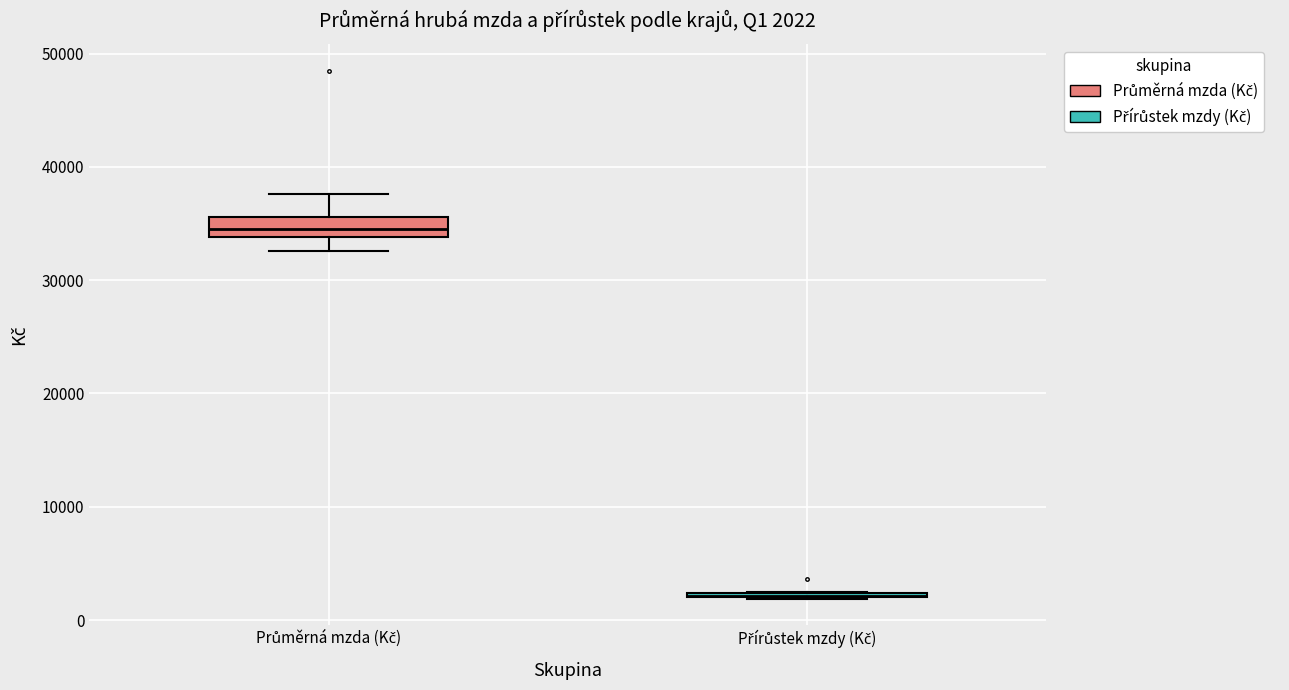

Which box is the tallest, from its lower edge to its upper edge?

Průměrná mzda (Kč)